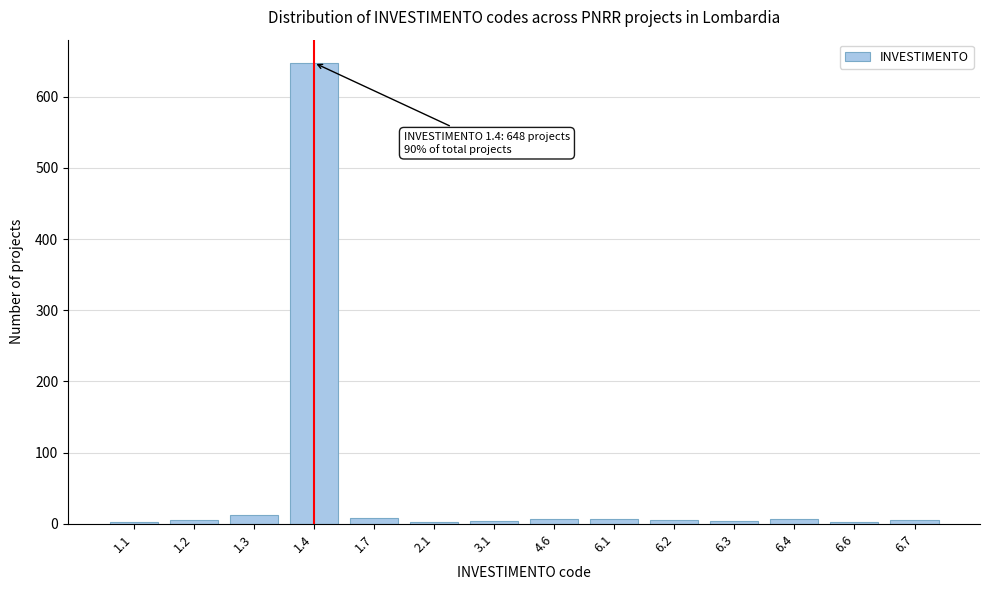

What is the maximum value shown in the chart?

648